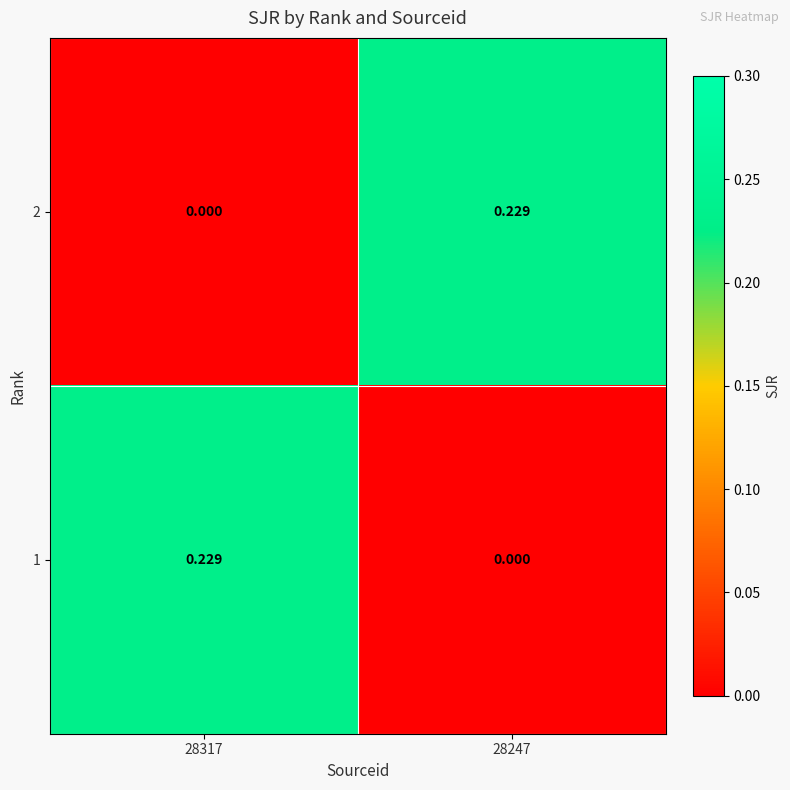

Is the value of 2 at 28317 greater than the value of 1 at 28317?

No